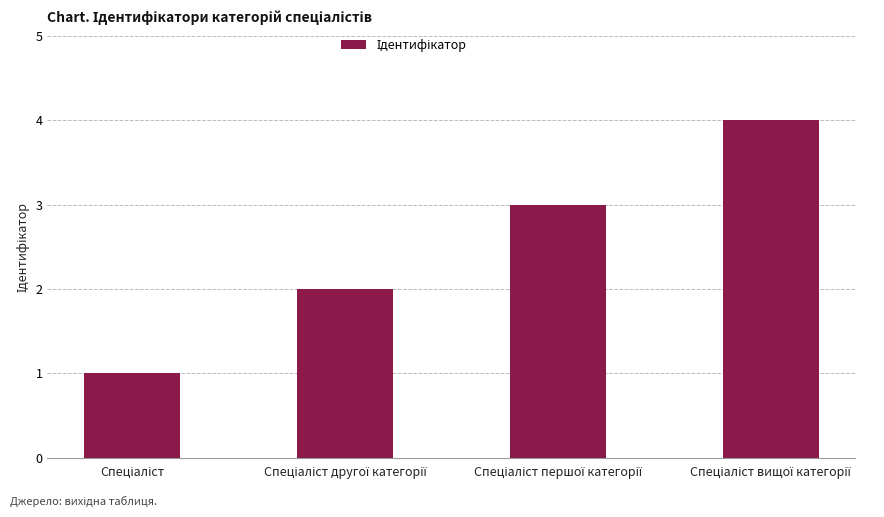

What is the sum of all values?

10